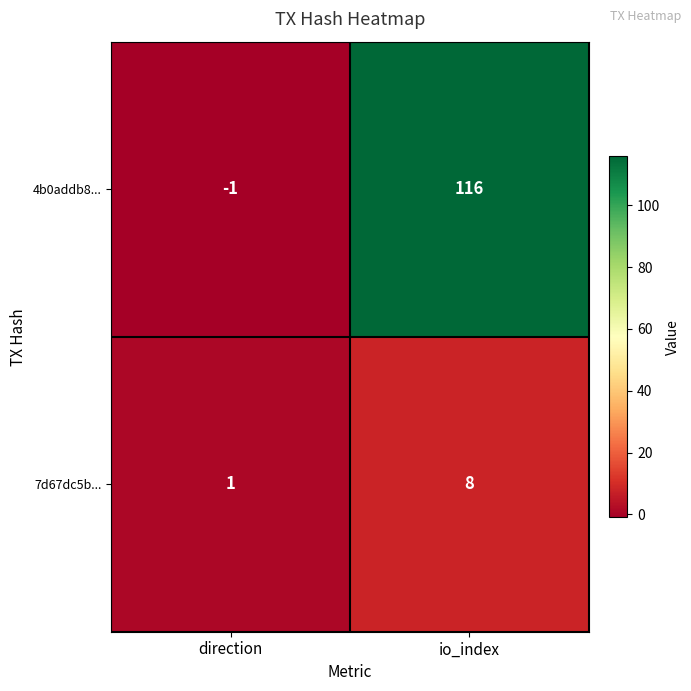

Which series has the widest spread of values?

4b0addb8...